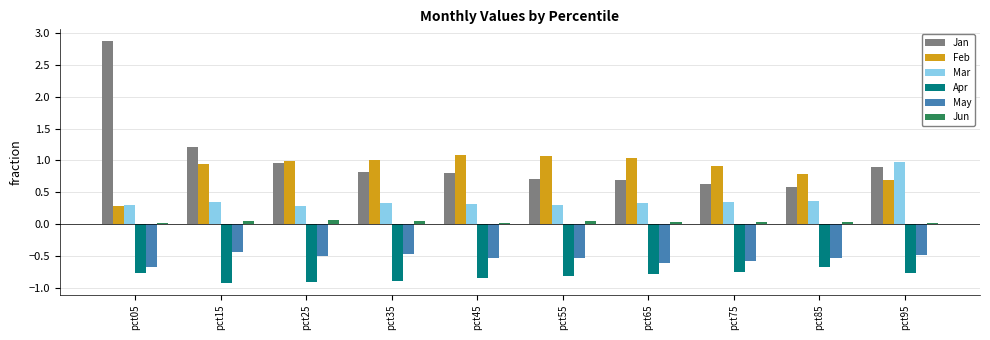

Is it true that Mar equals 1.0 at pct95?

True